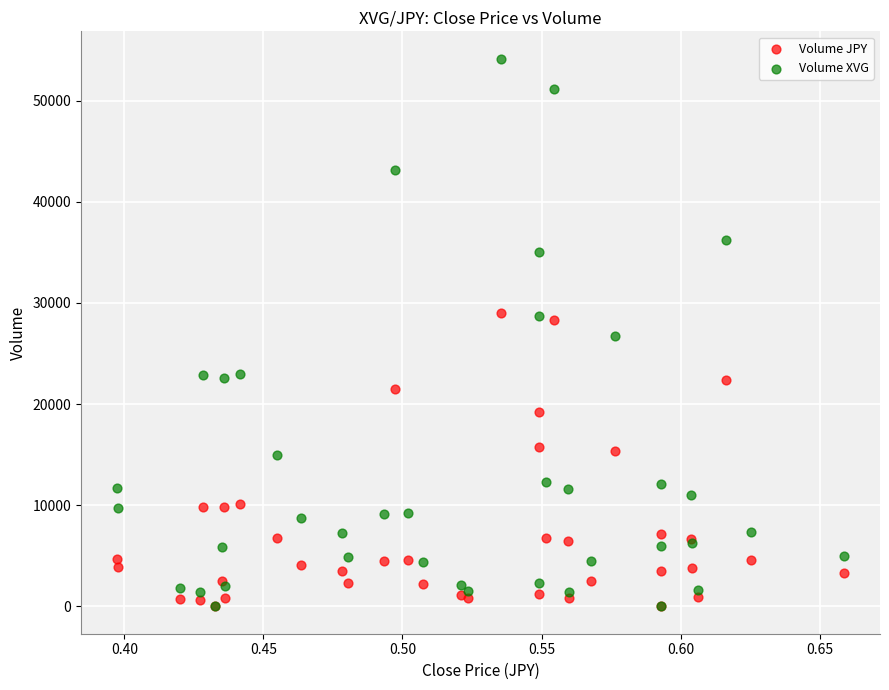

Which series reaches the maximum Y coordinate?

Volume XVG